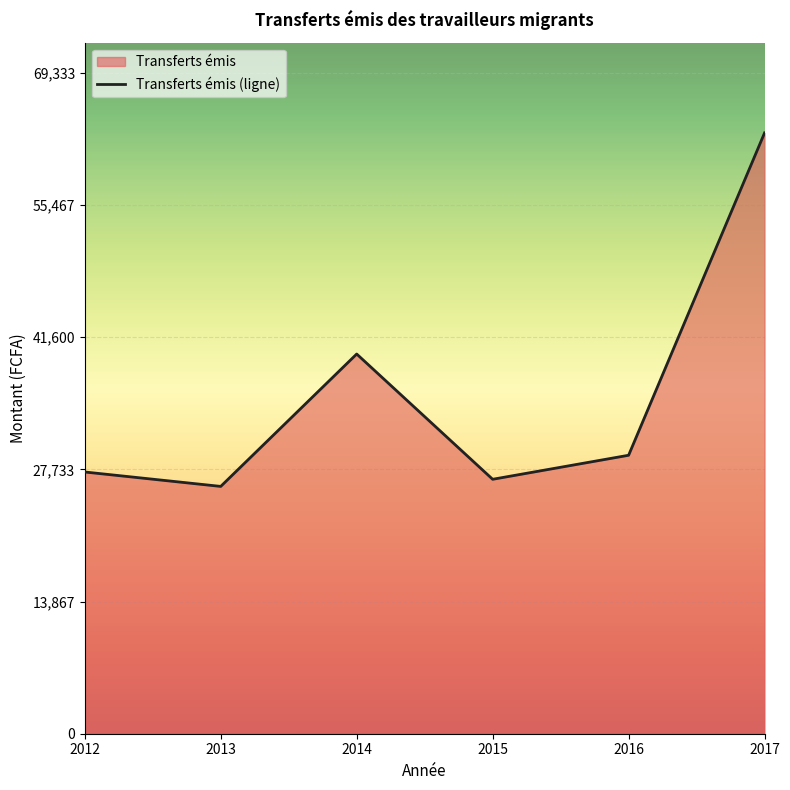

What is the average value?

35361.7